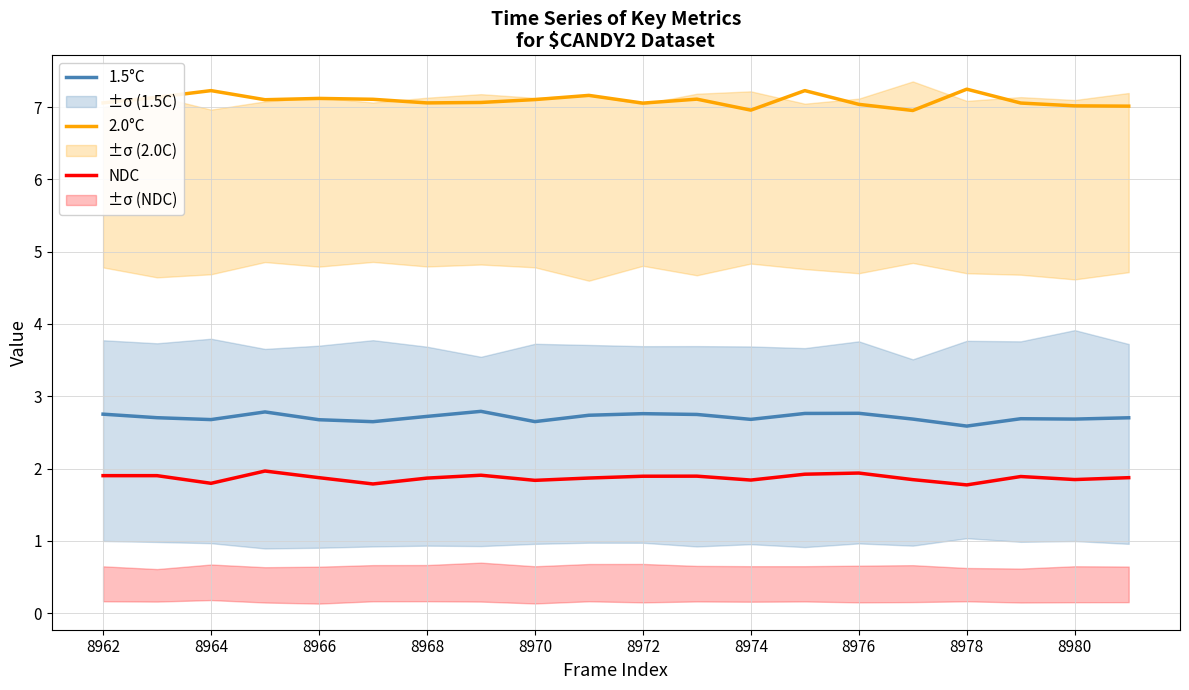

Does the chart display data point markers on the line(s)?

No